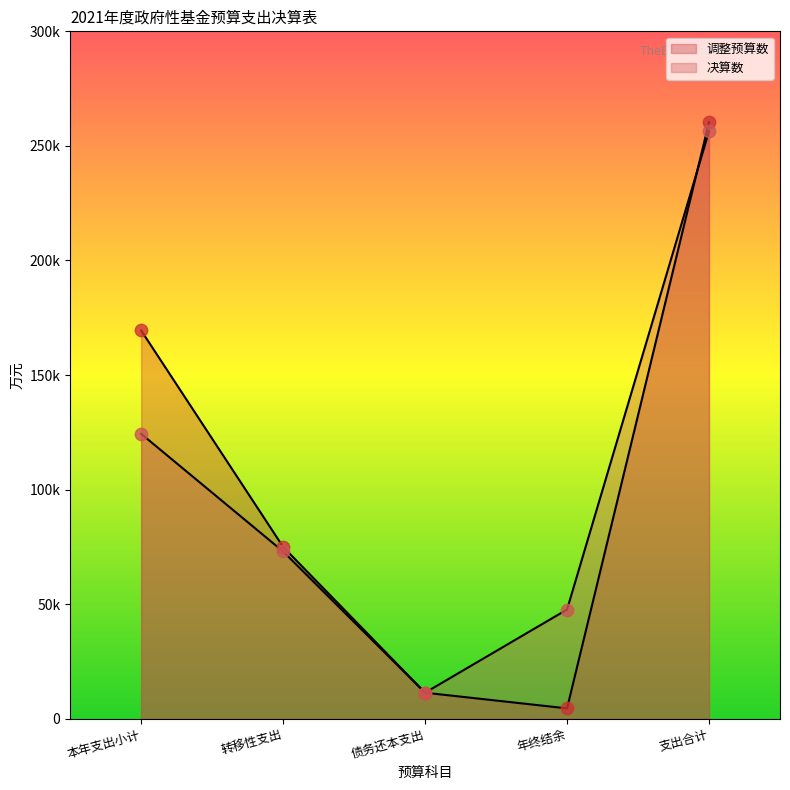

Which series has the largest Y range (max minus min)?

调整预算数